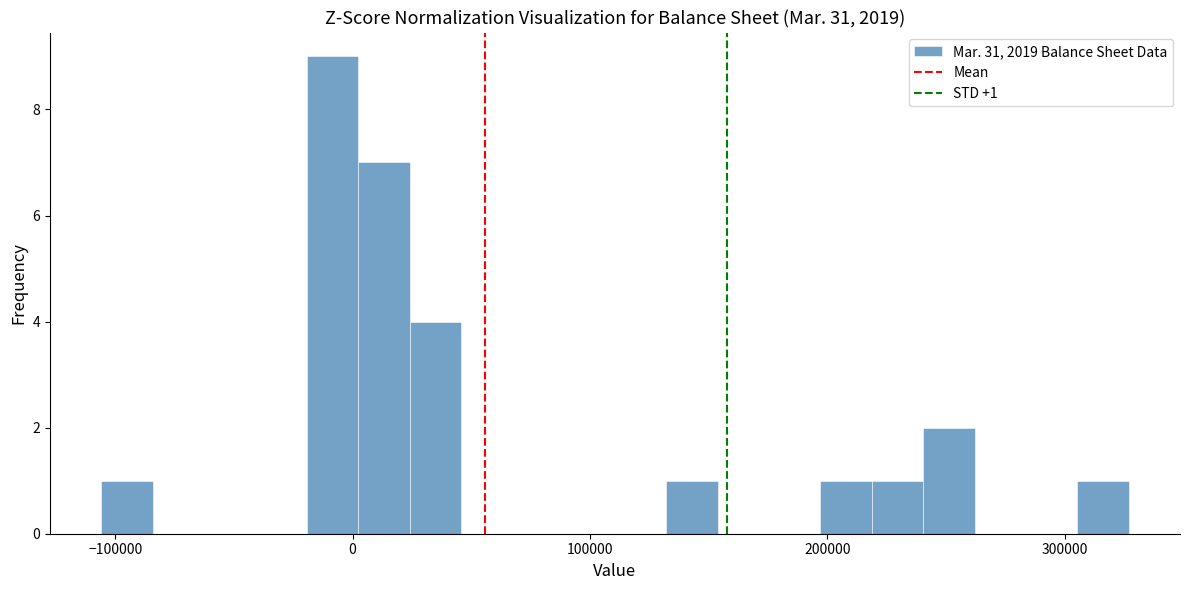

Read against the x-axis, roughly where is the centre of the tallest bar?

-10000